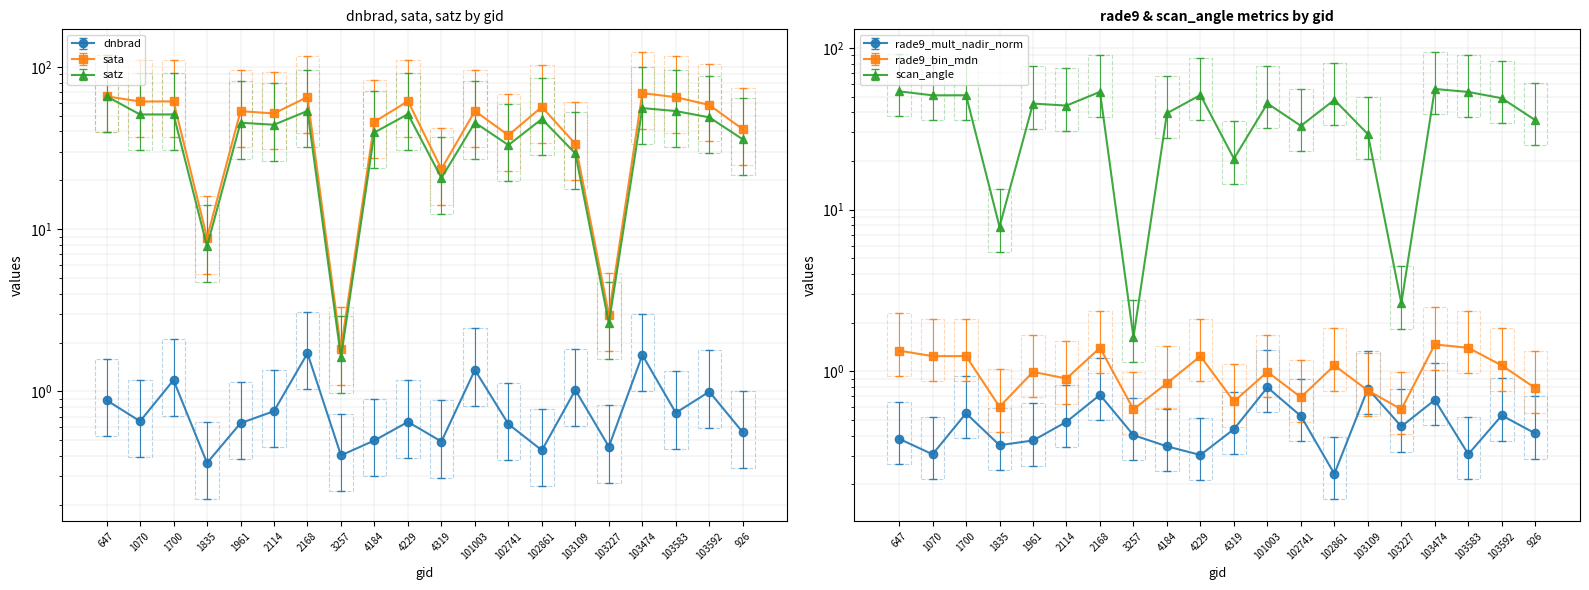

At which category is the sum across all series the highest?

647